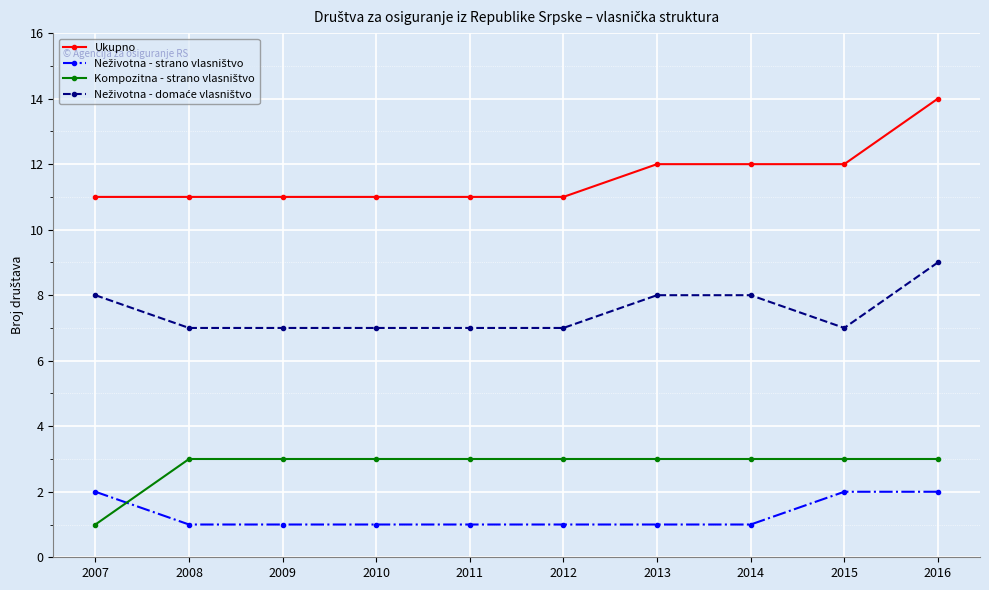

True or false: Ukupno has a value of 11 at 2010.

True